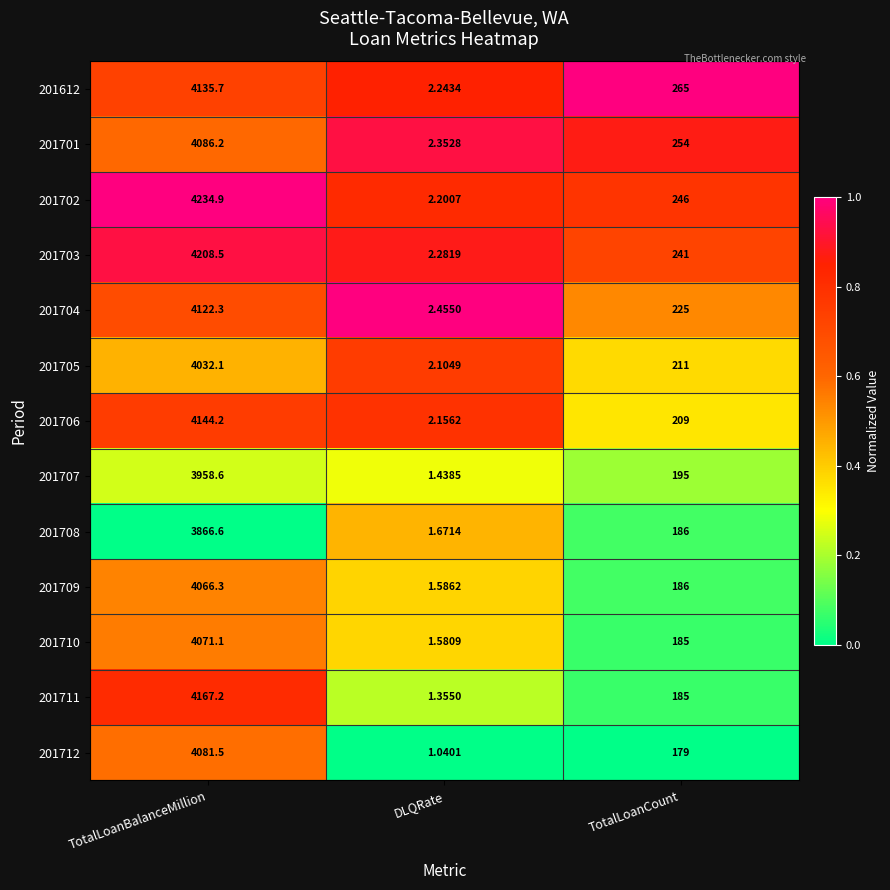

Which series changed the most between DLQRate and TotalLoanCount?

201612